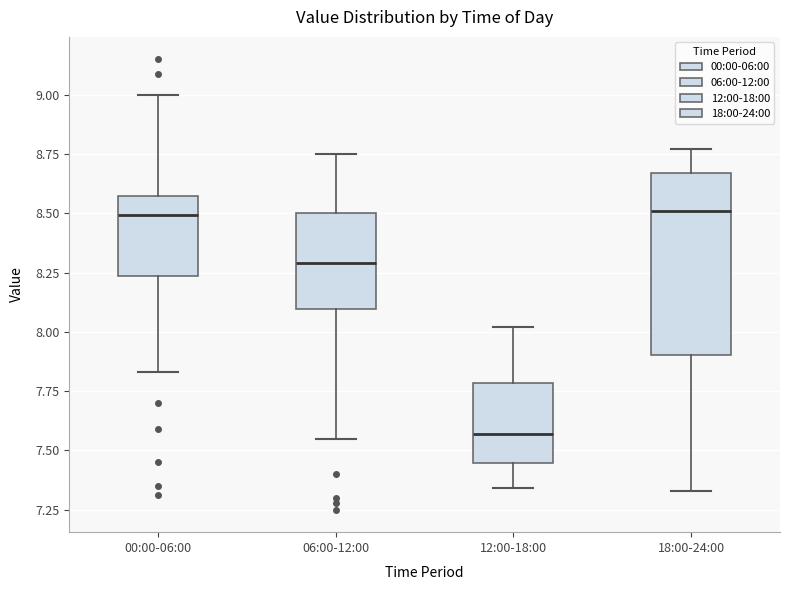

Where does the lower whisker of the box for 06:00-12:00 end on the y-axis? The values are not printed on the chart, so give them approximately, as read against the axis.

7.55